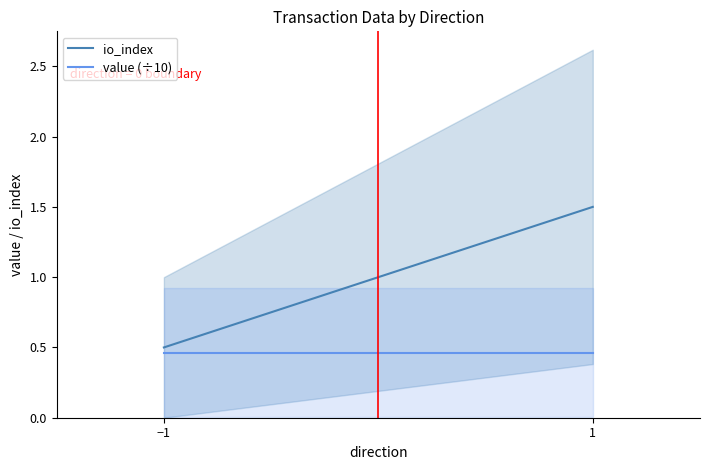

Rank the series at −1 from lowest to highest value.

value (÷10), io_index